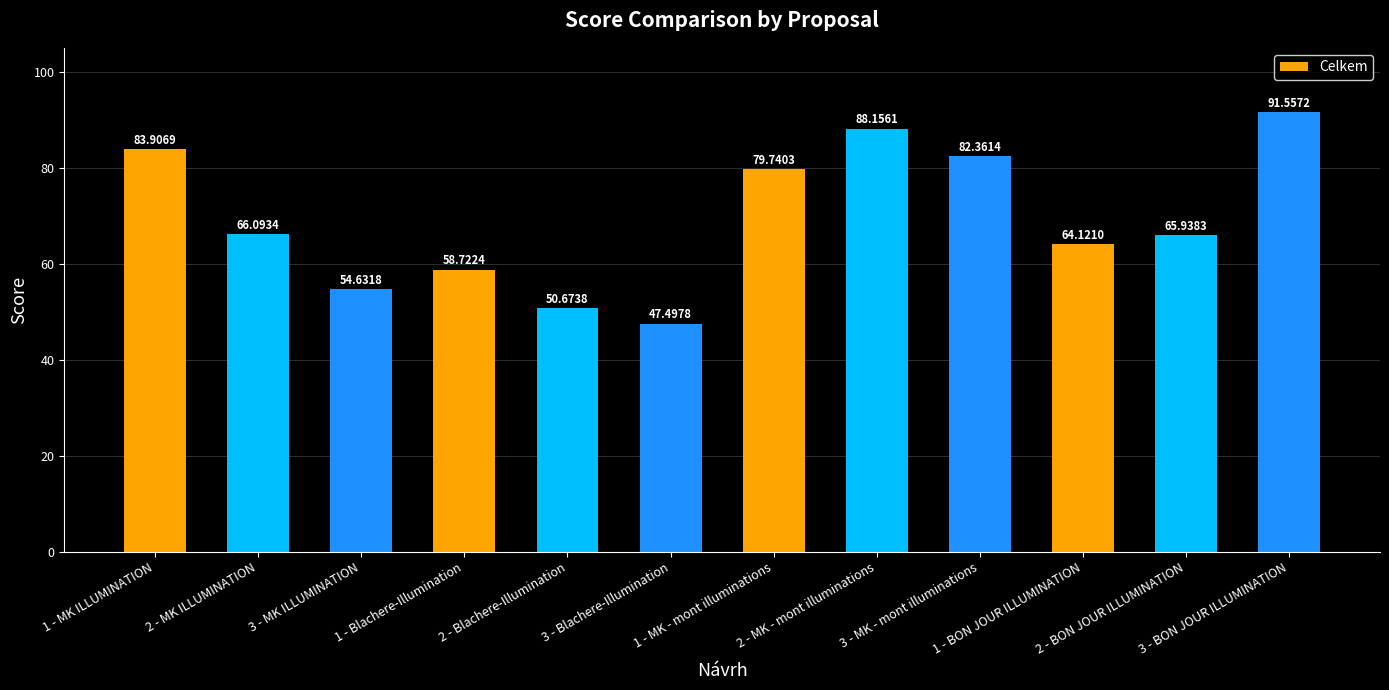

What is the smallest value displayed?

47.5